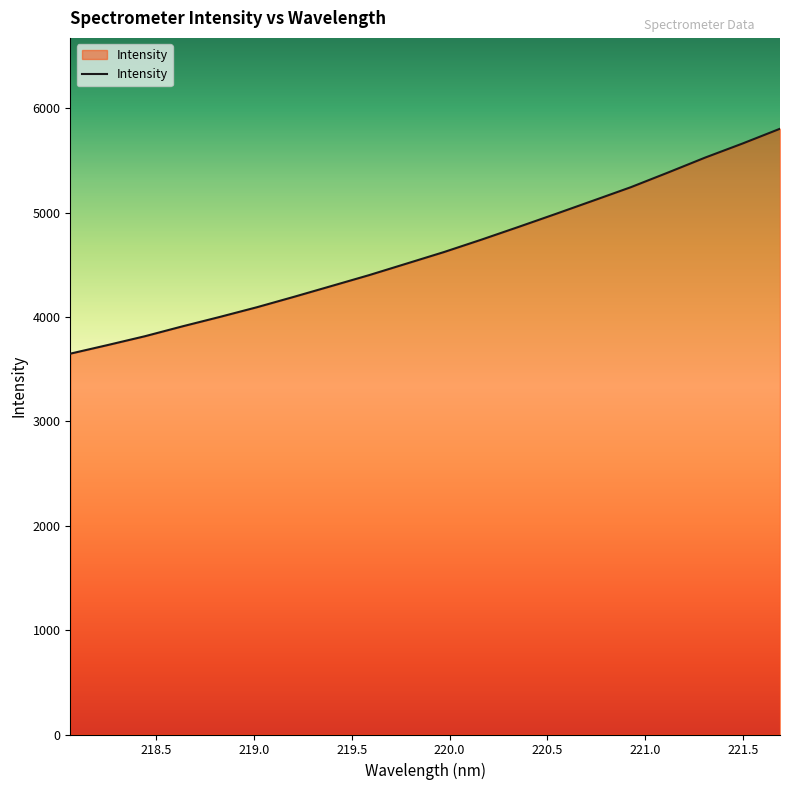

What is the smallest value displayed?

3648.0